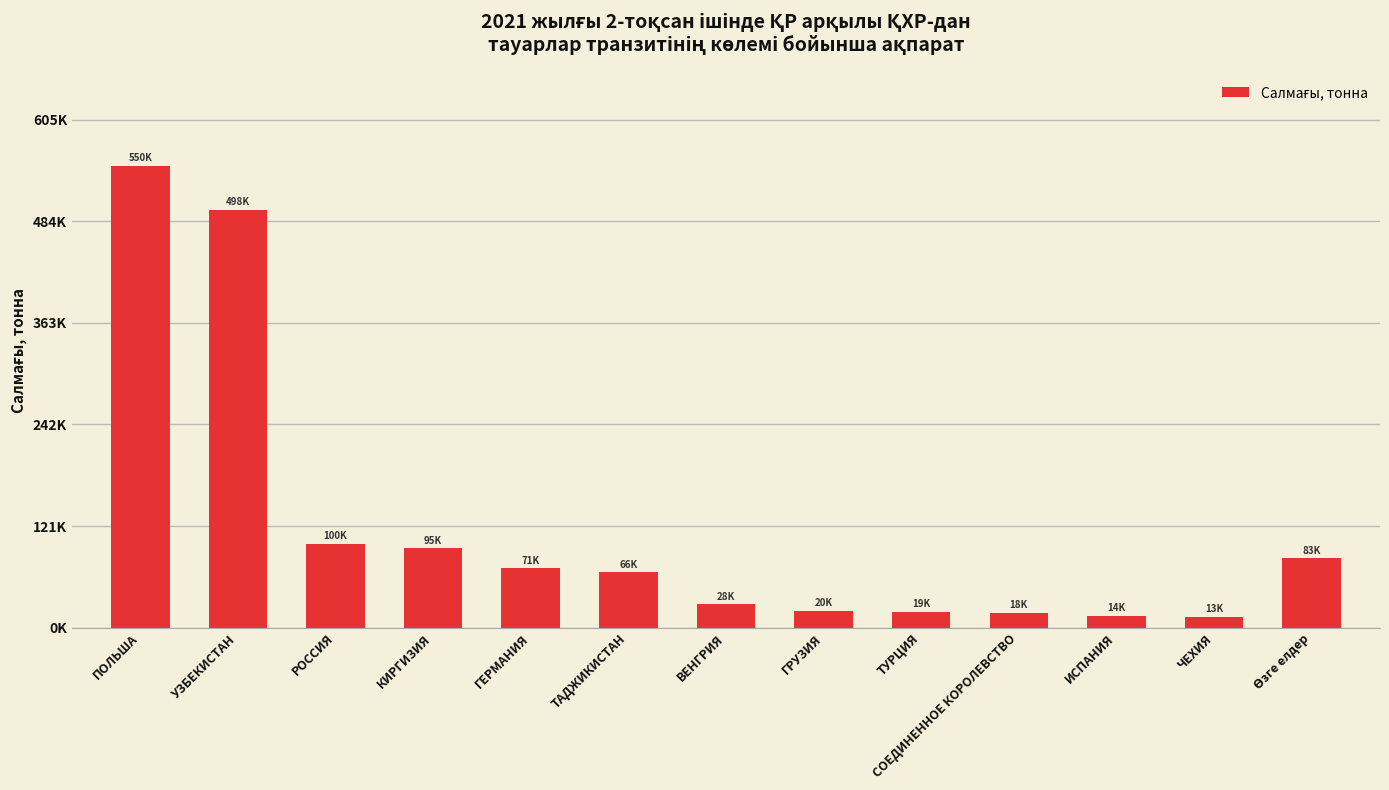

Is it true that the value at СОЕДИНЕННОЕ КОРОЛЕВСТВО is 17700.8?

True